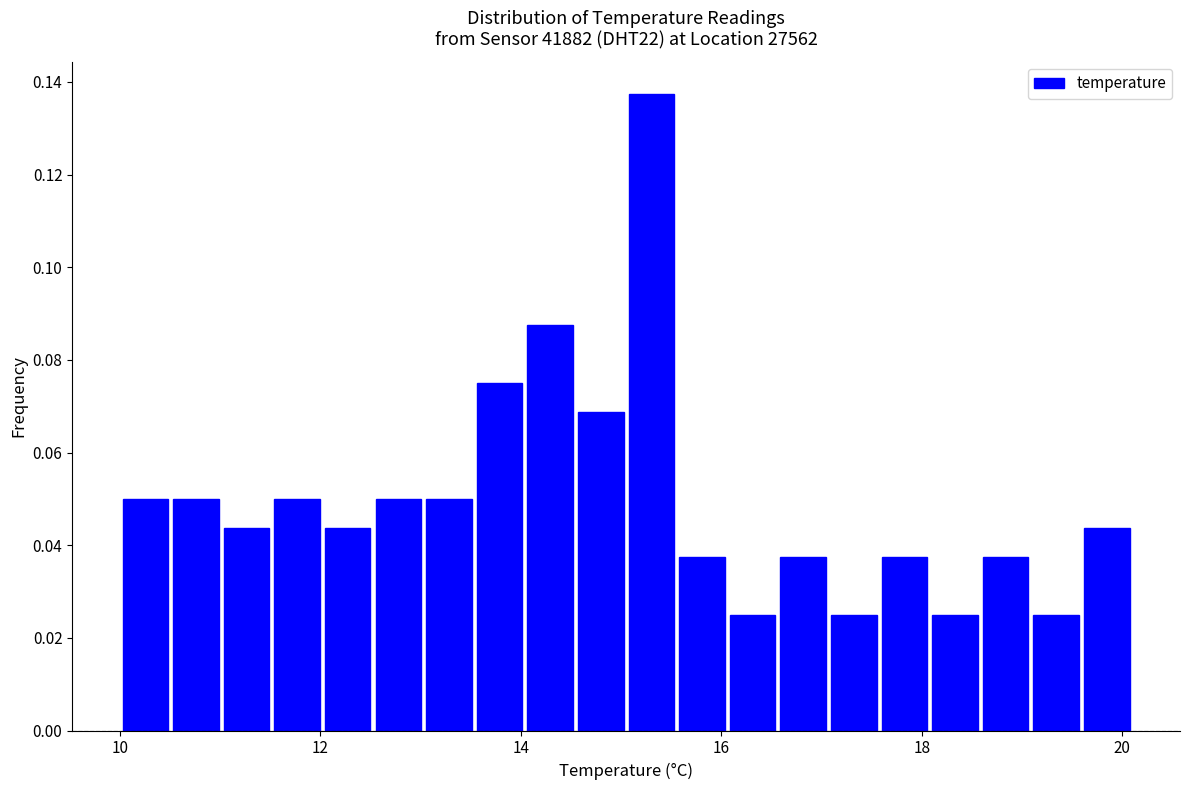

Read against the x-axis, roughly where is the centre of the tallest bar?

15.4